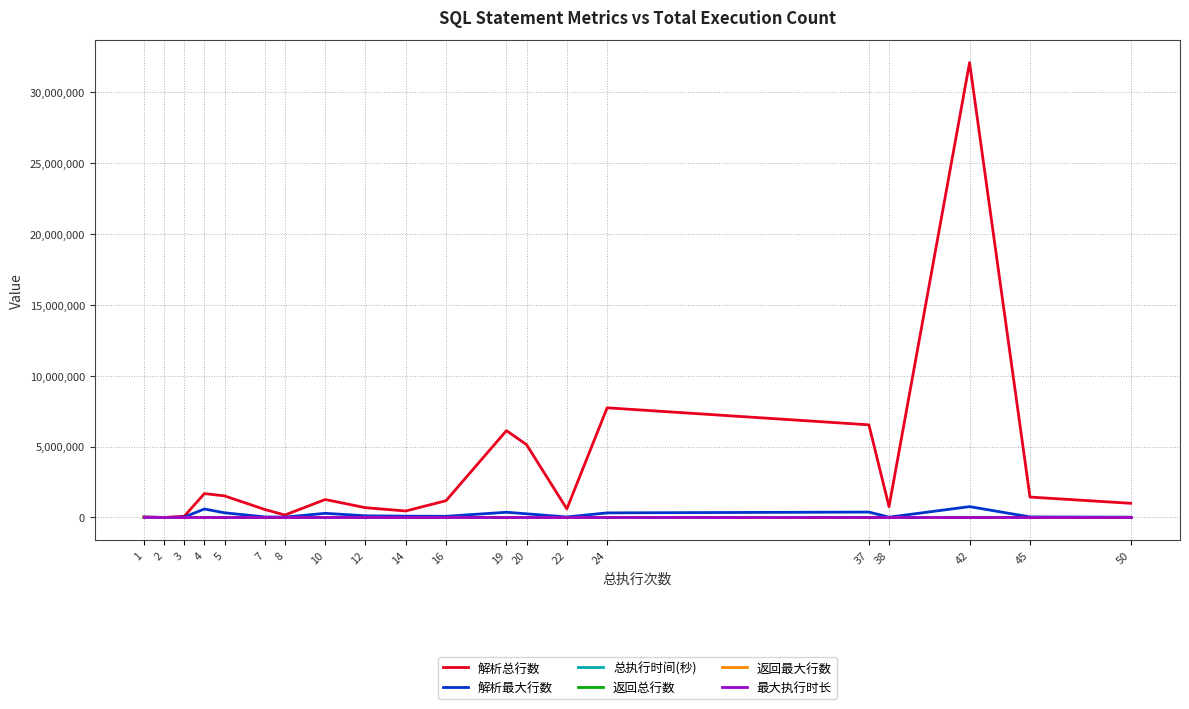

Is the value of 解析最大行数 at 5 greater than the value of 解析总行数 at 22?

No